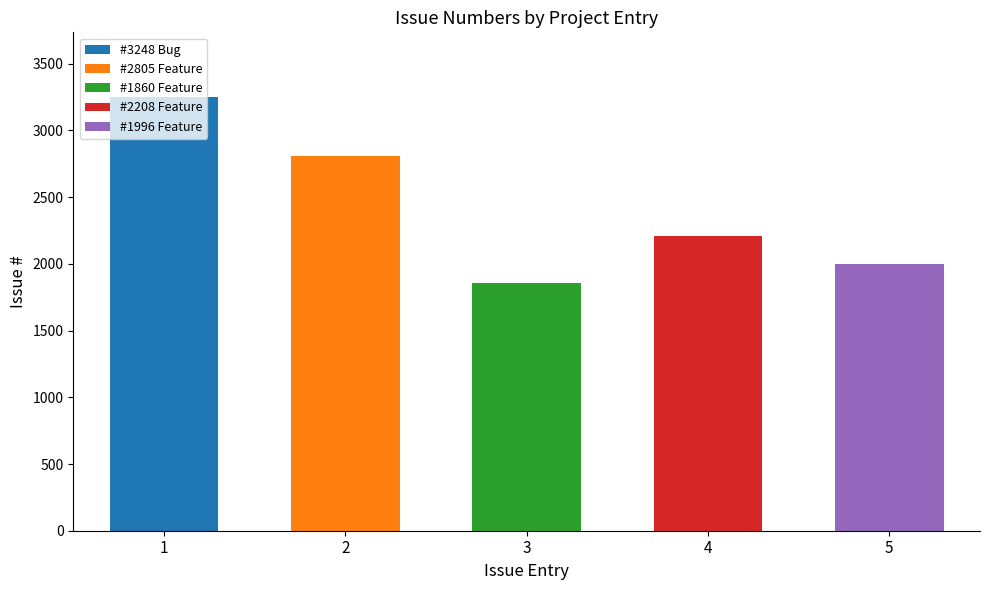

The value at #2208 Feature is 2208. True or false?

True